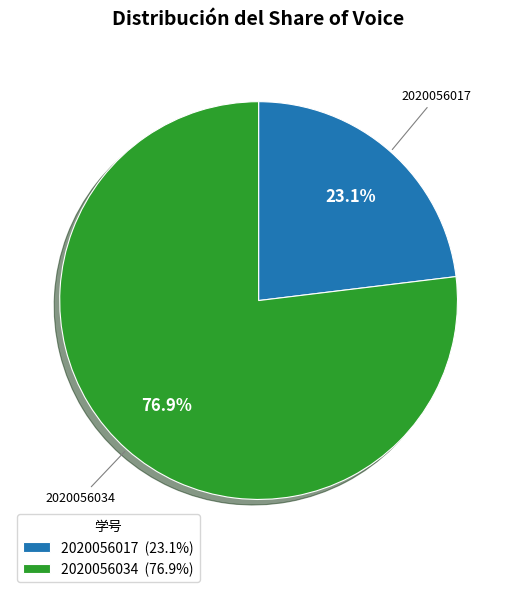

Between 2020056017 and 2020056034, which is larger?

2020056034